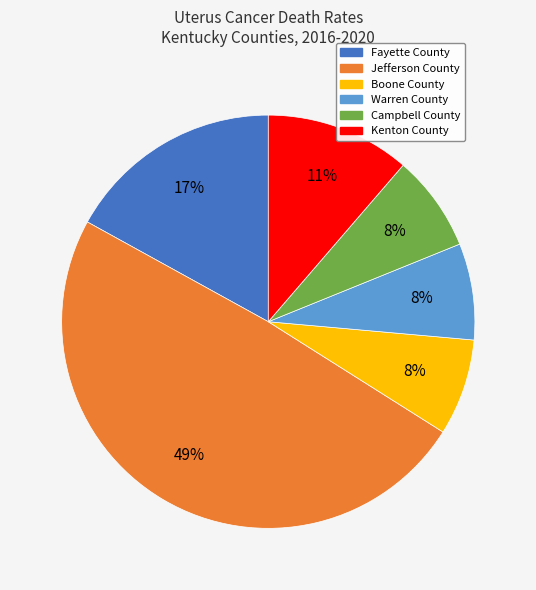

What percentage is the Jefferson County slice, to the nearest percent?

49%